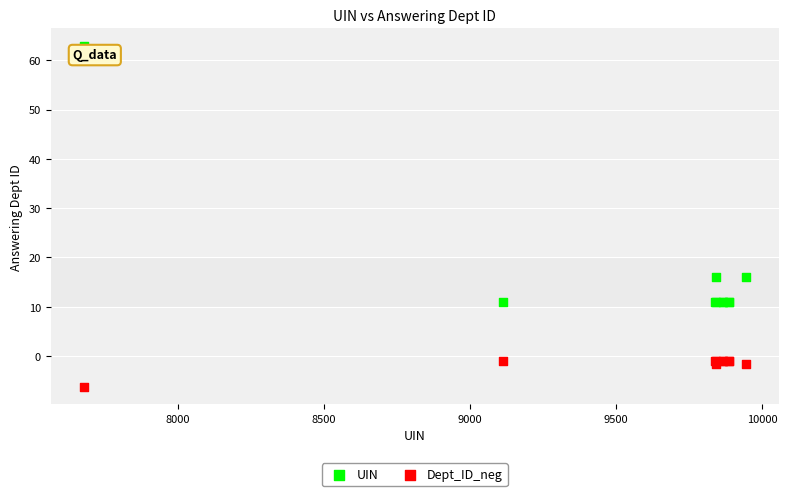

Which series contains the highest Y value?

UIN